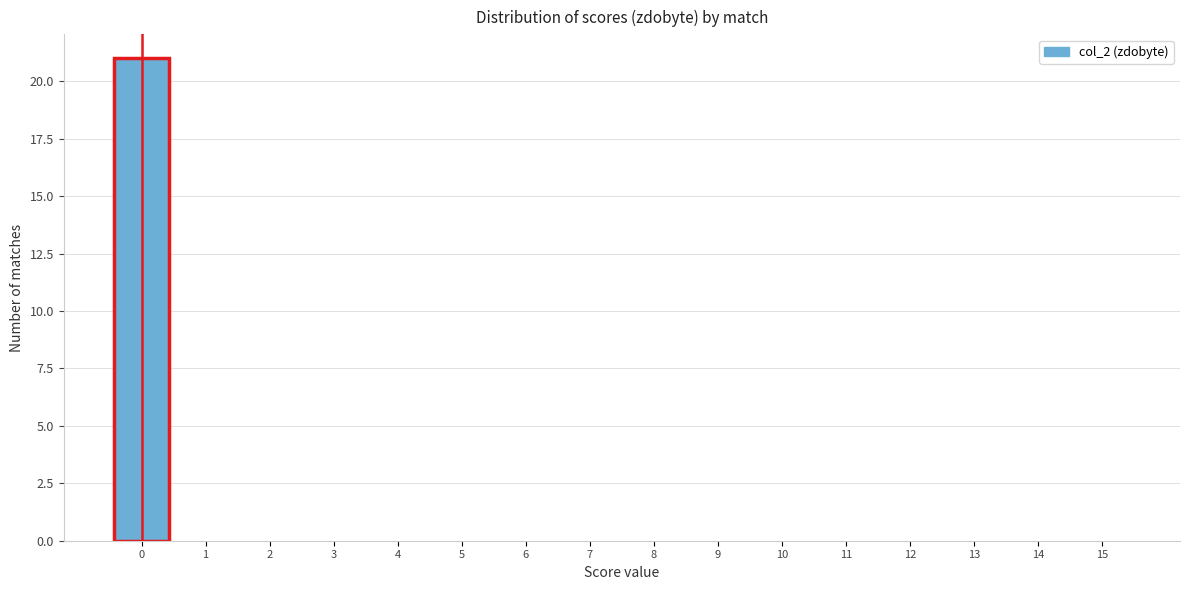

Reading left to right, transcribe this chart: for each bar, give the range it covers on the x-axis and its height. The values are not printed on the chart, so give them approximately, as read against the axis.

-0.5 to 0.5: 21
0.5 to 1.5: 0
1.5 to 2.5: 0
2.5 to 3.5: 0
3.5 to 4.5: 0
4.5 to 5.5: 0
5.5 to 6.5: 0
6.5 to 7.5: 0
7.5 to 8.5: 0
8.5 to 9.5: 0
9.5 to 10.5: 0
10.5 to 11.5: 0
11.5 to 12.5: 0
12.5 to 13.5: 0
13.5 to 14.5: 0
14.5 to 15.5: 0